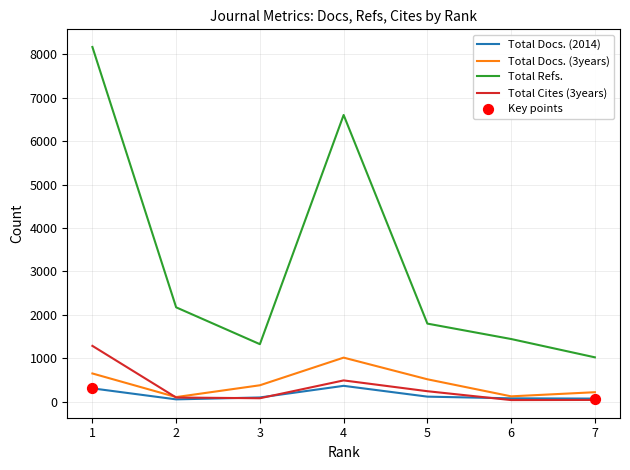

Is the value of Total Docs. (2014) at 2 greater than the value of Total Refs. at 5?

No